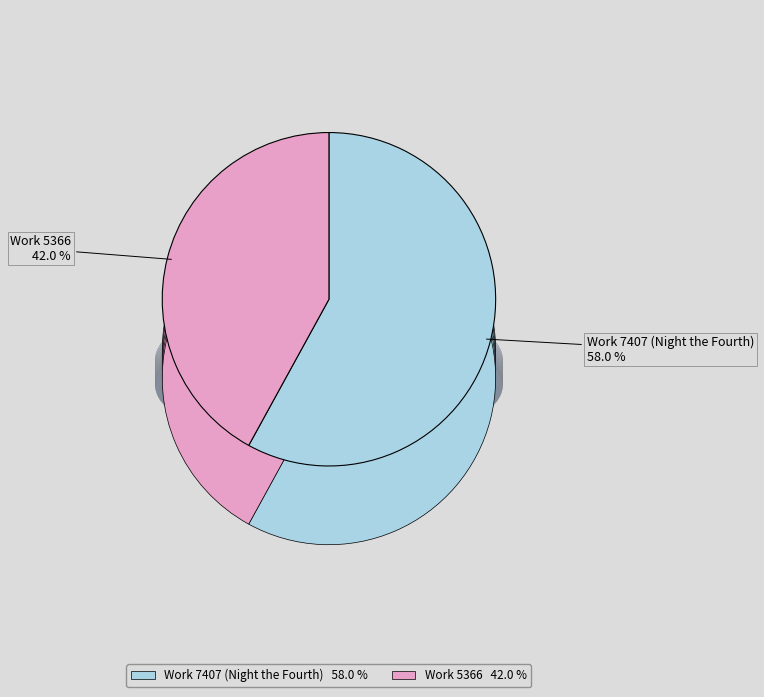

What percentage is the Work 7407 (Night the Fourth) slice, to the nearest percent?

58%